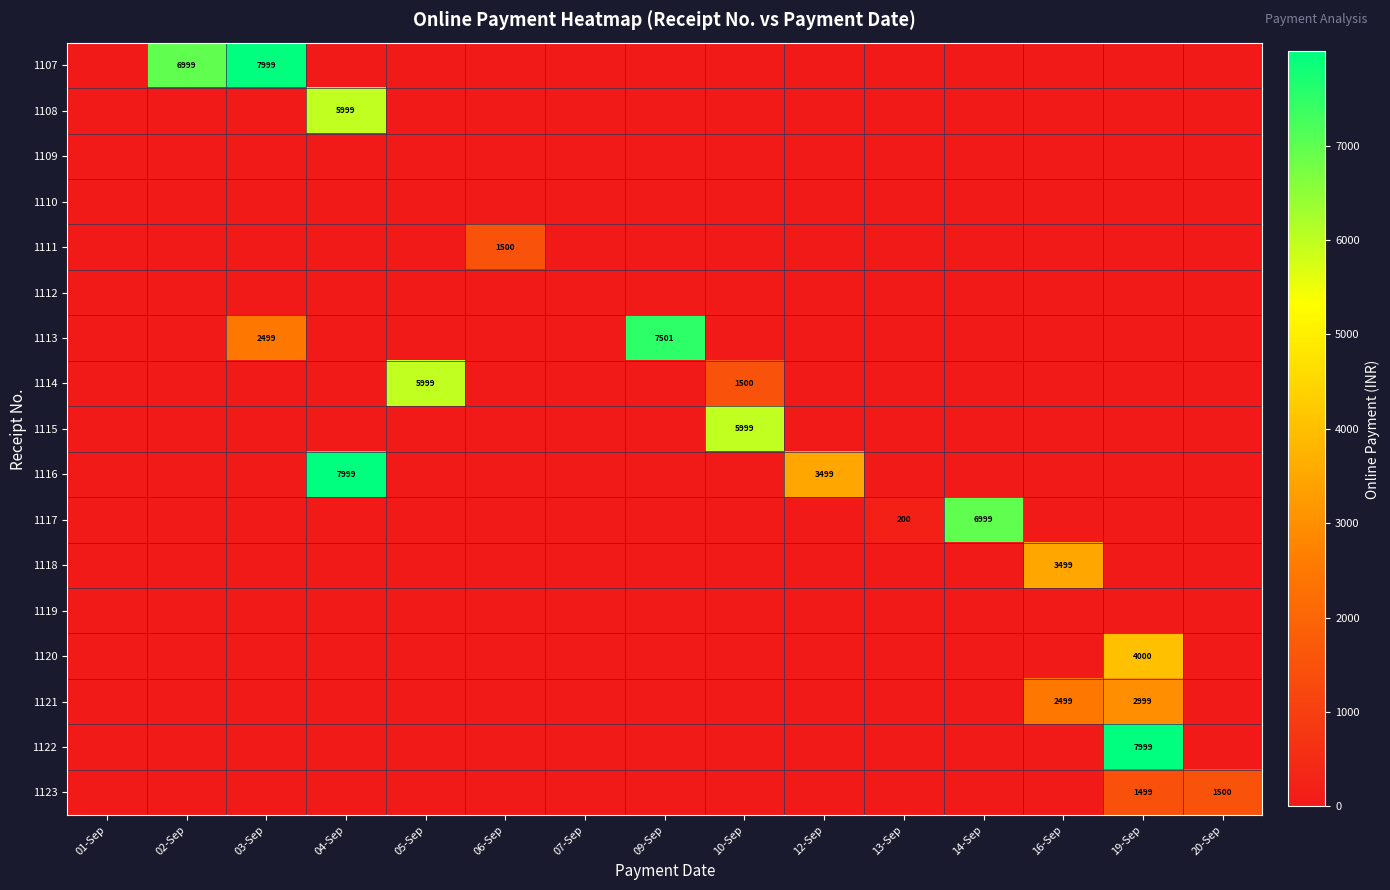

The value of 1121 at 16-Sep is 4032. True or false?

False